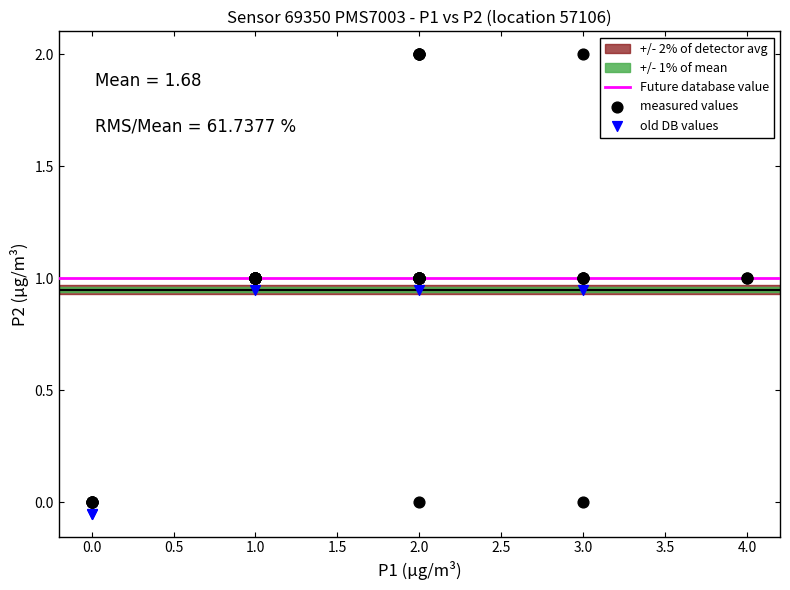

Which series reaches the maximum Y coordinate?

measured values